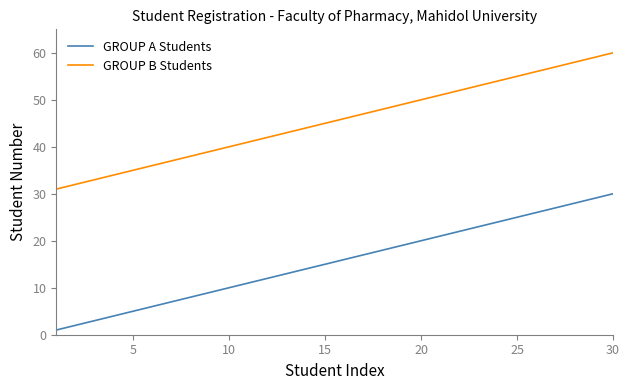

What is the difference between the maximum and minimum values in the GROUP B Students series?

29